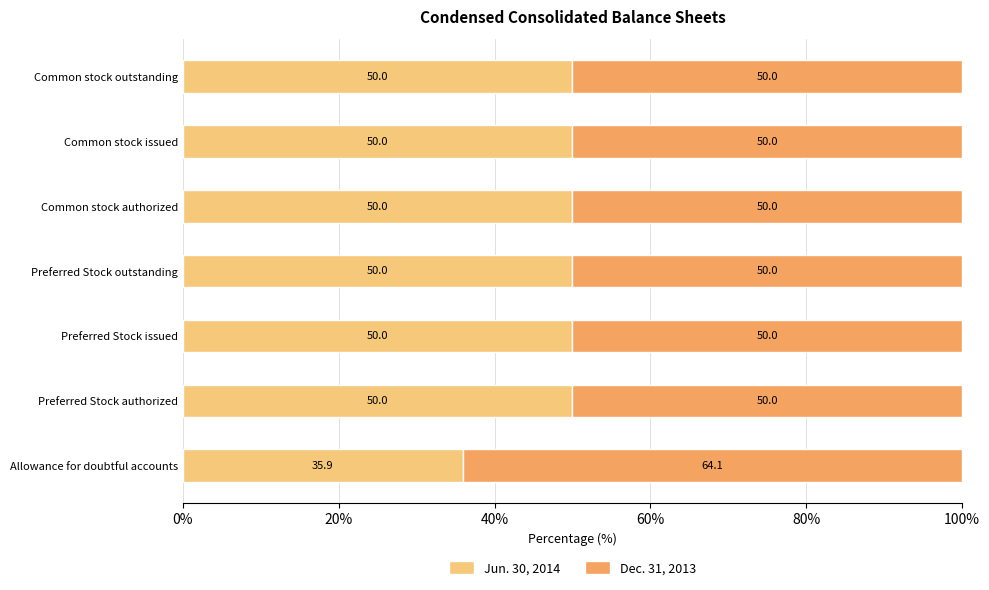

What is the minimum value for Jun. 30, 2014?

35.9